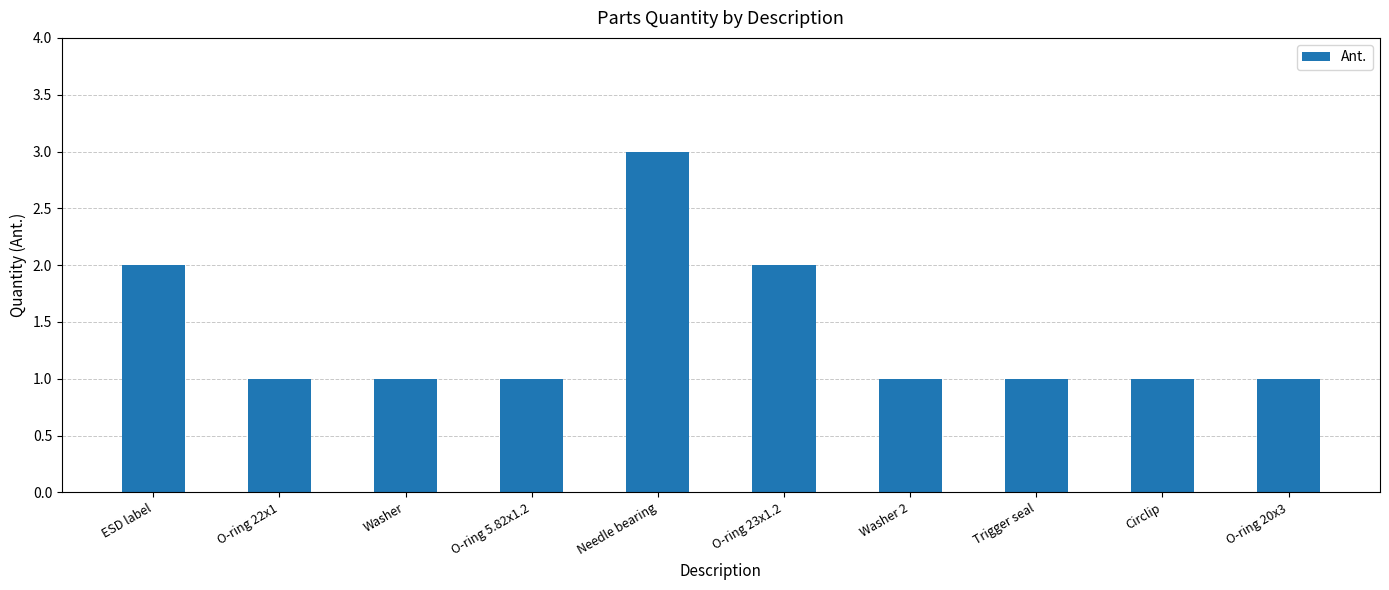

What is the label of the 4th bar from the left?

O-ring 5.82x1.2